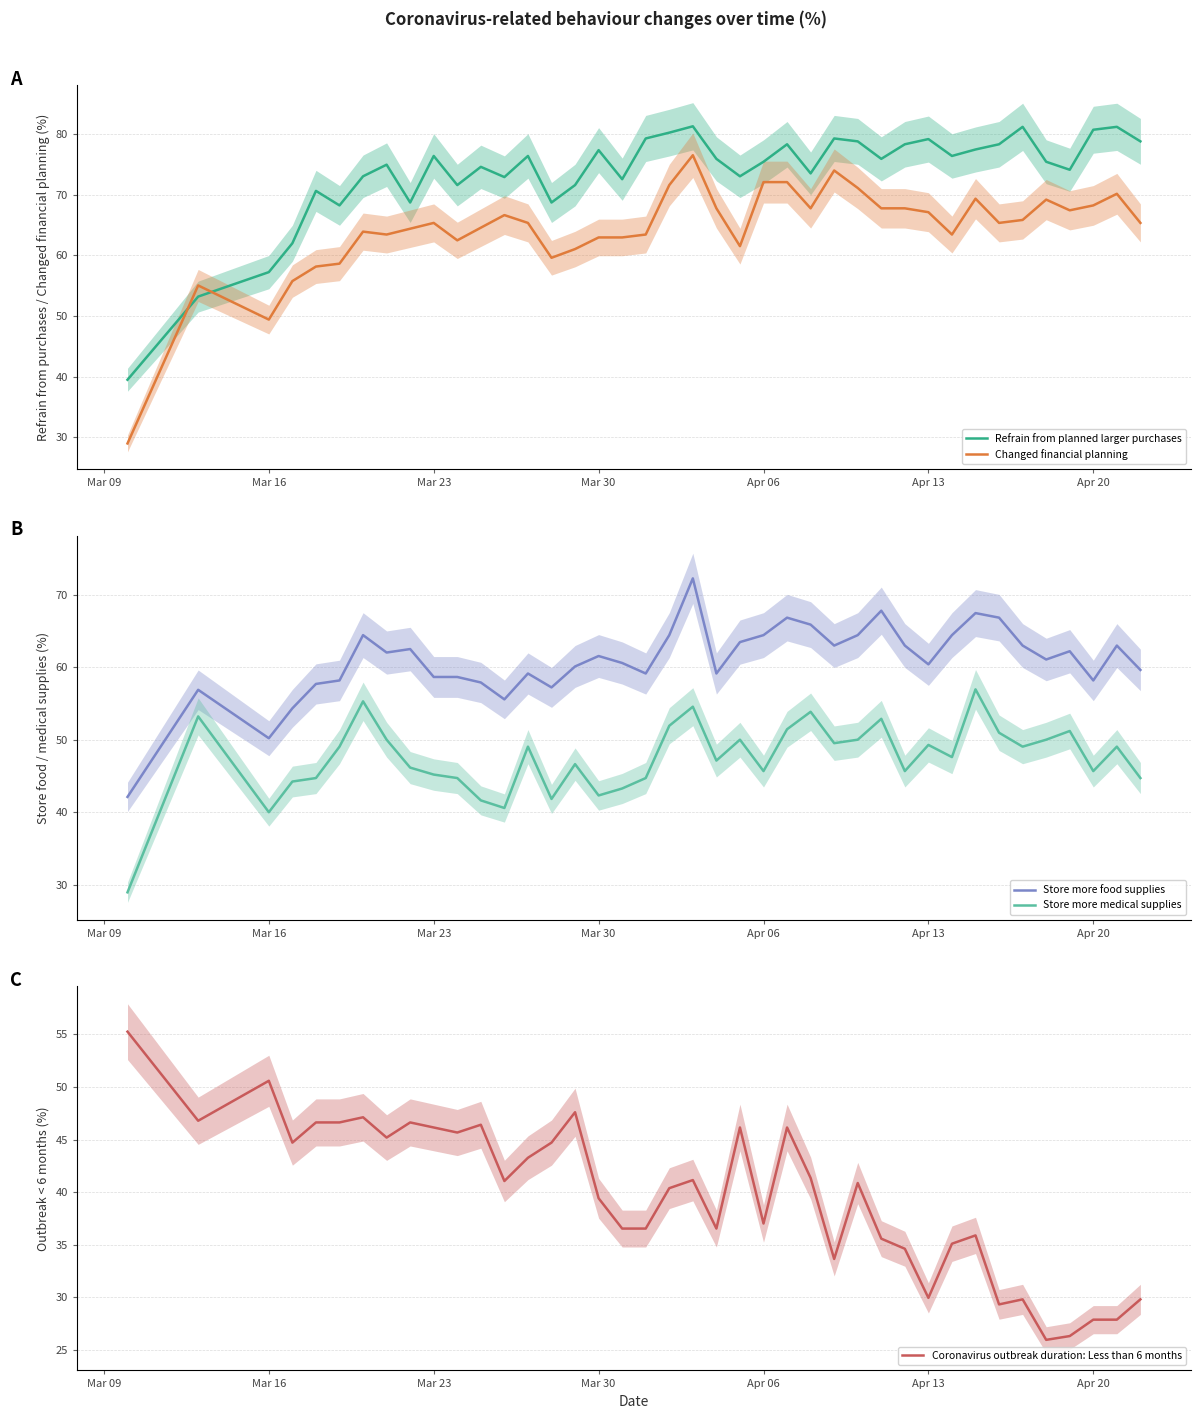

True or false: Store more food supplies and Store more medical supplies intersect in this chart.

False